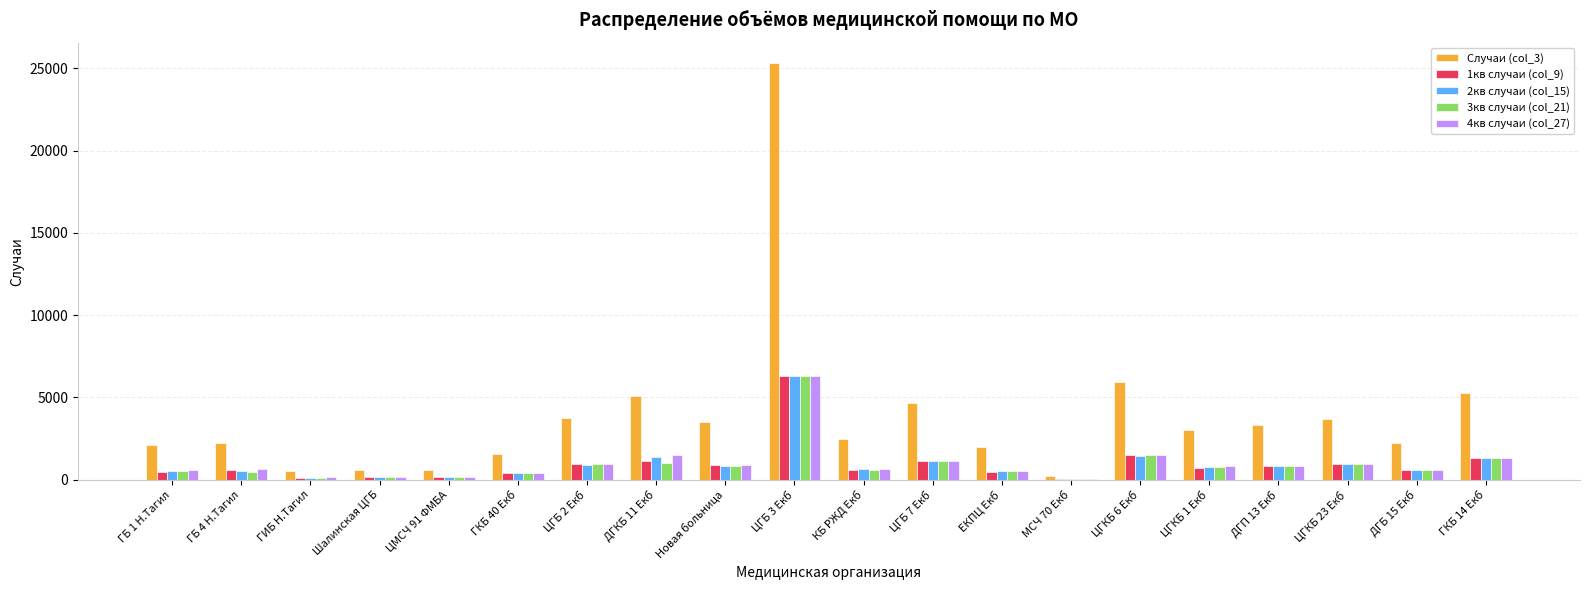

What is the maximum value shown in the chart?

25300